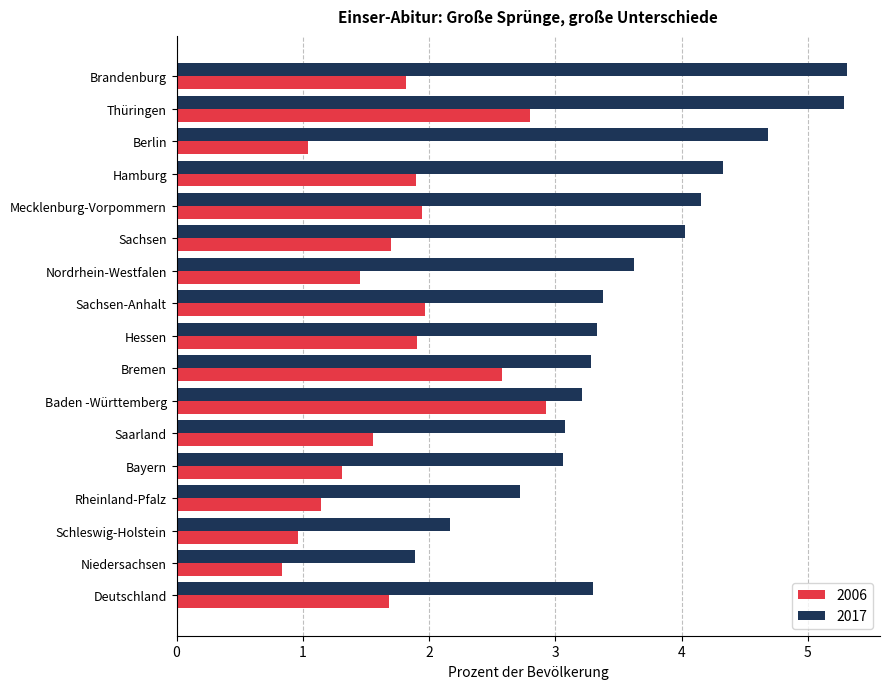

What is the difference between the 2017 values at Baden -Württemberg and Nordrhein-Westfalen?

0.4